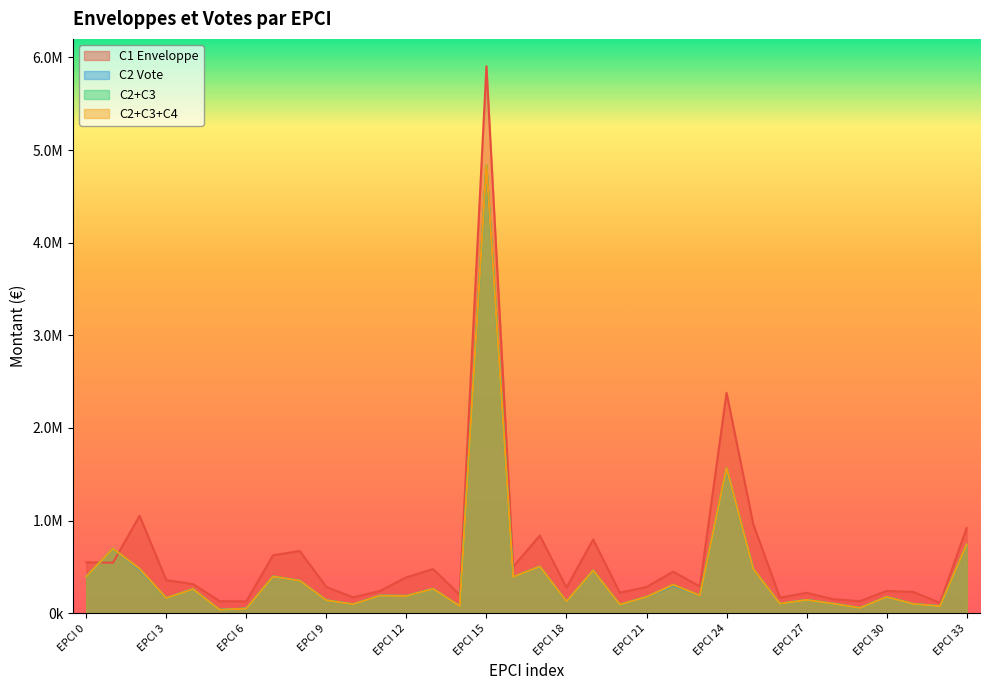

The C2+C3+C4 series shows 181809 at 44. True or false?

False